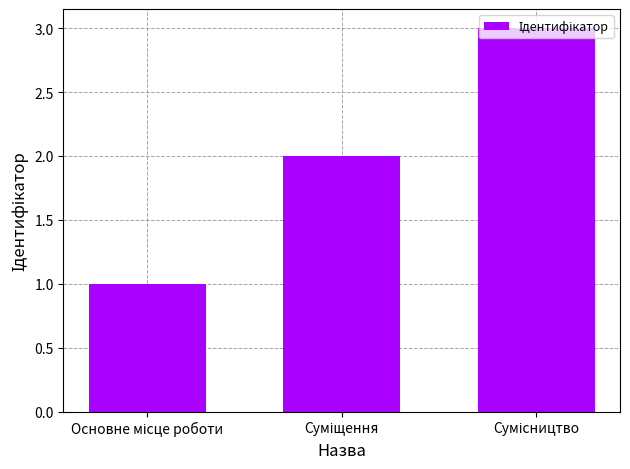

What is the maximum value shown in the chart?

3